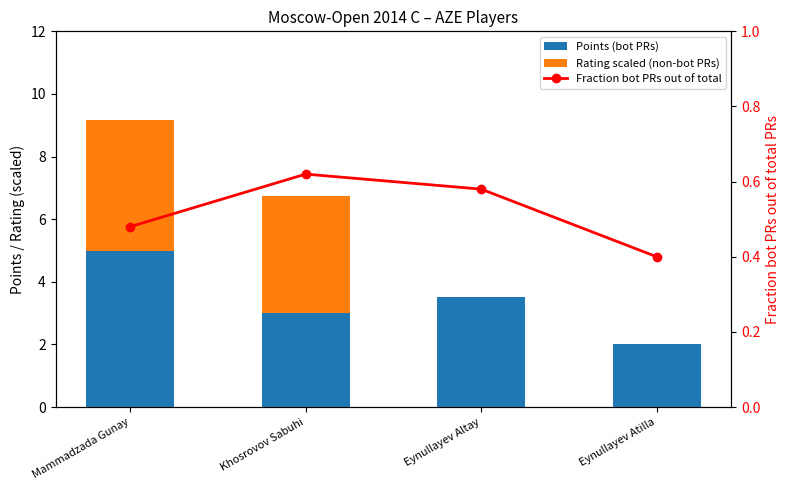

Which has a higher value, Eynullayev Altay or Khosrovov Sabuhi?

Eynullayev Altay